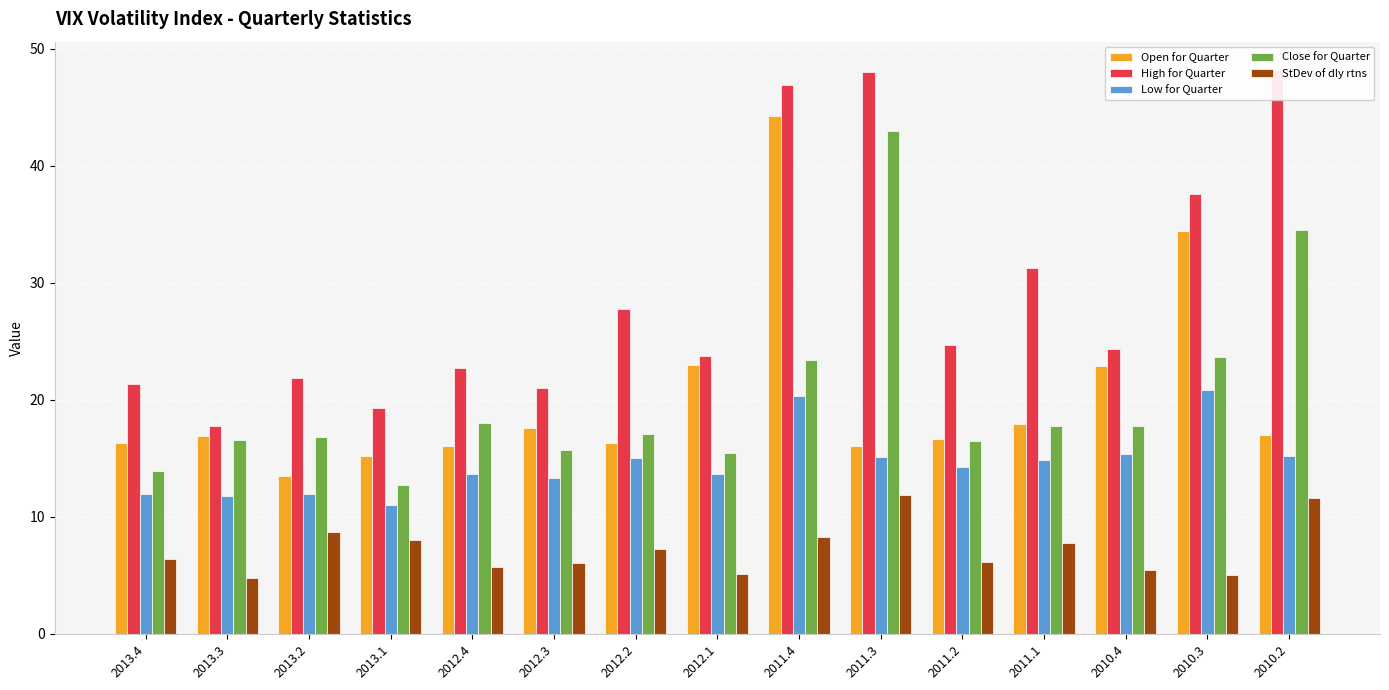

Reading left to right, extract all data points from this chart.

Open for Quarter: 2013.4=16.3	2013.3=16.9	2013.2=13.5	2013.1=15.2	2012.4=16.0	2012.3=17.6	2012.2=16.4	2012.1=22.9	2011.4=44.2	2011.3=16.1	2011.2=16.7	2011.1=17.9	2010.4=22.9	2010.3=34.4	2010.2=17.0
High for Quarter: 2013.4=21.3	2013.3=17.8	2013.2=21.9	2013.1=19.3	2012.4=22.7	2012.3=21.0	2012.2=27.7	2012.1=23.7	2011.4=46.9	2011.3=48.0	2011.2=24.6	2011.1=31.3	2010.4=24.3	2010.3=37.6	2010.2=48.2
Low for Quarter: 2013.4=12.0	2013.3=11.8	2013.2=12.0	2013.1=11.1	2012.4=13.7	2012.3=13.3	2012.2=15.0	2012.1=13.7	2011.4=20.3	2011.3=15.1	2011.2=14.3	2011.1=14.9	2010.4=15.4	2010.3=20.9	2010.2=15.2
Close for Quarter: 2013.4=13.9	2013.3=16.6	2013.2=16.9	2013.1=12.7	2012.4=18.0	2012.3=15.7	2012.2=17.1	2012.1=15.5	2011.4=23.4	2011.3=43.0	2011.2=16.5	2011.1=17.7	2010.4=17.8	2010.3=23.7	2010.2=34.5
StDev of dly rtns: 2013.4=6.4	2013.3=4.8	2013.2=8.7	2013.1=8.0	2012.4=5.7	2012.3=6.0	2012.2=7.3	2012.1=5.2	2011.4=8.3	2011.3=11.9	2011.2=6.2	2011.1=7.8	2010.4=5.5	2010.3=5.0	2010.2=11.6